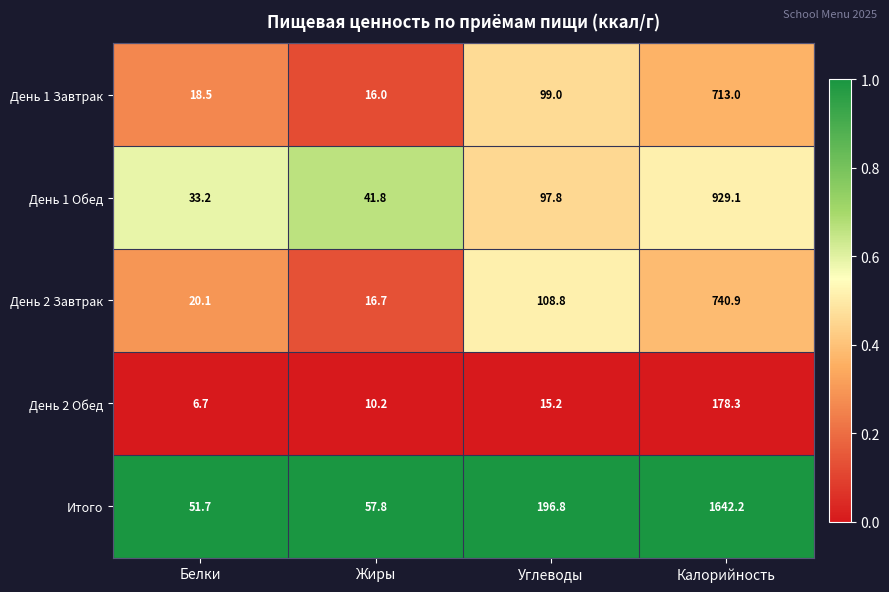

What is the sum of all Итого values?

1948.5